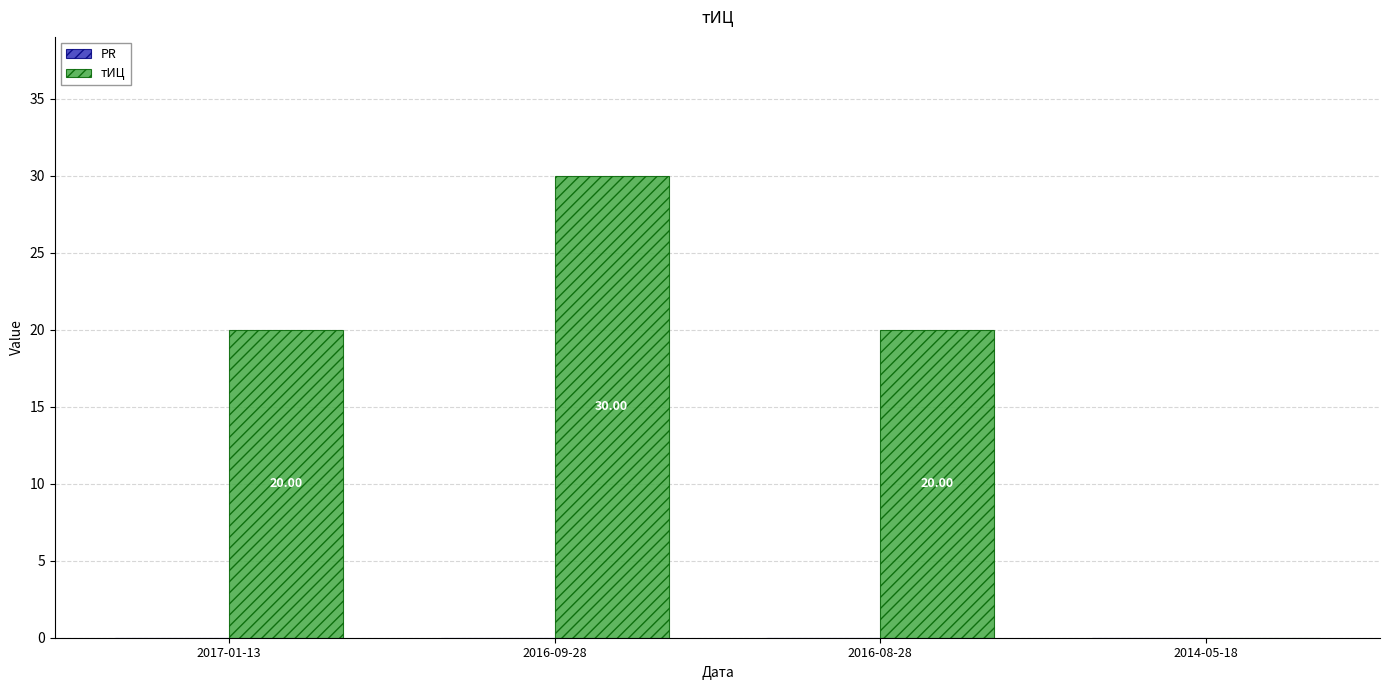

What is the change in value from 2016-09-28 to 2014-05-18?

-30